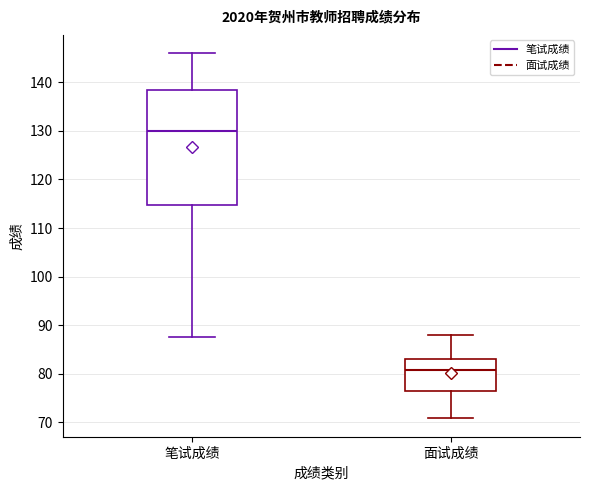

Which box's median line is the lowest?

面试成绩